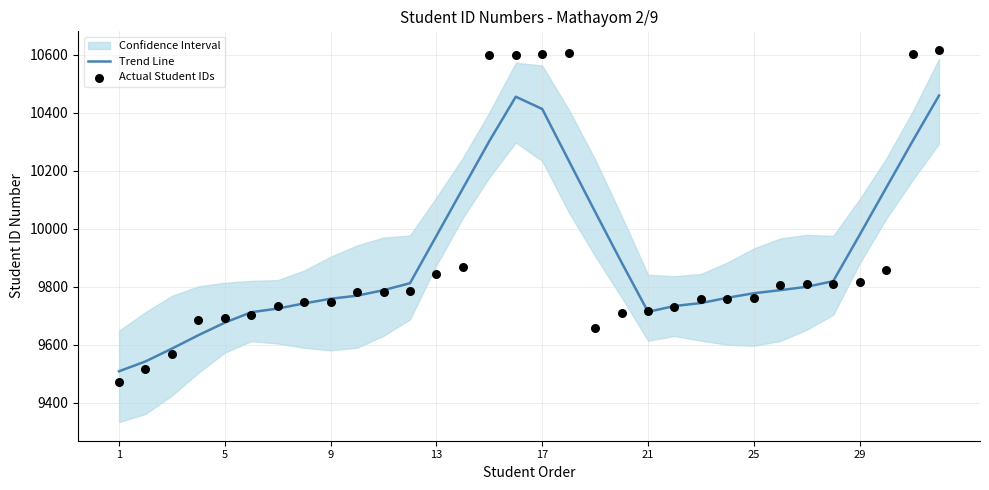

What is the total value across all series at 1?

18980.0